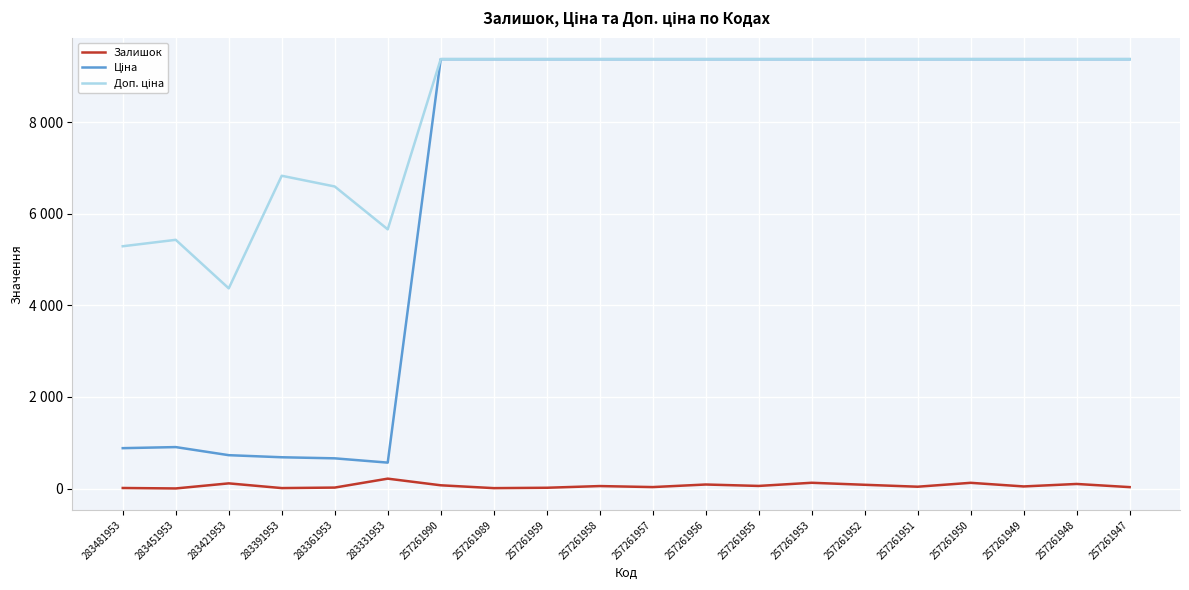

Does the chart have visible grid lines?

Yes